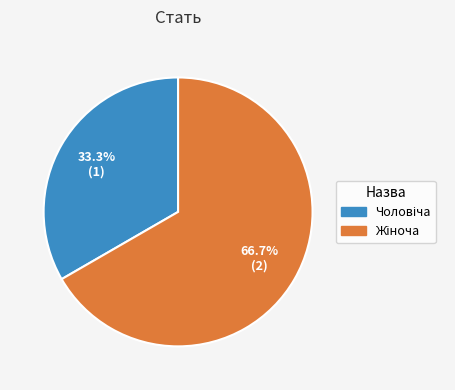

Does any single category account for the majority?

Yes